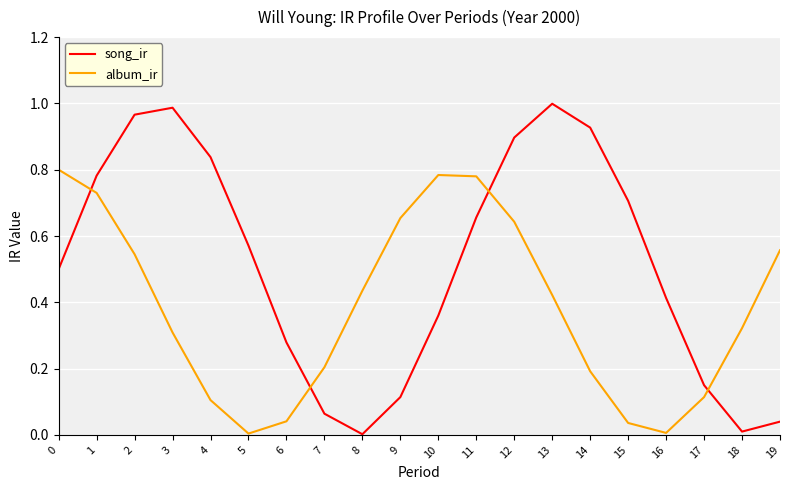

Which series has the largest range (max minus min)?

song_ir